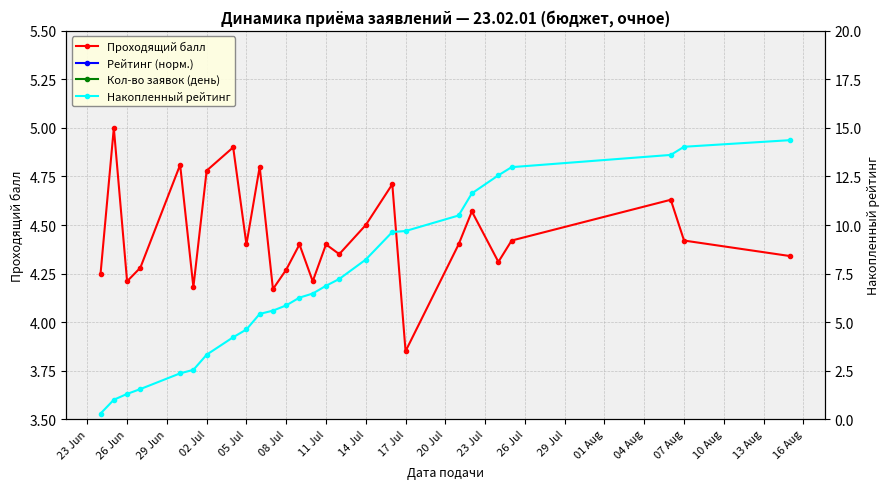

Where is the first local minimum for Проходящий балл?

26 Jun